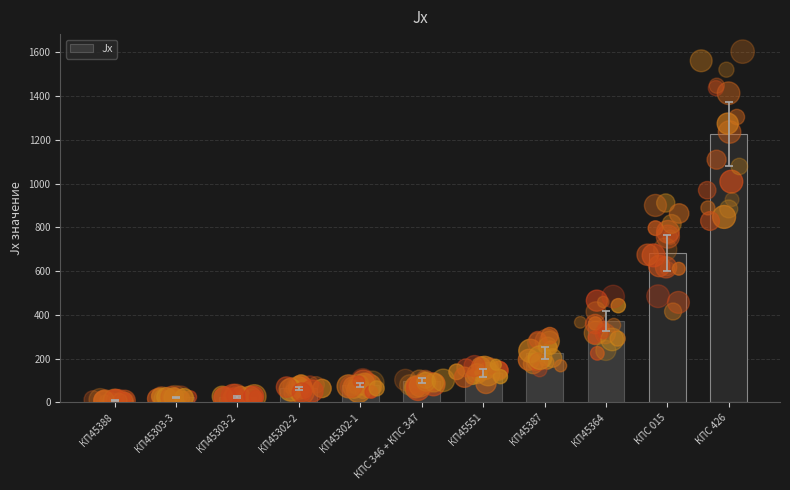

What is the change in value from КПС 346 + КПС 347 to КП45364?

+274.6